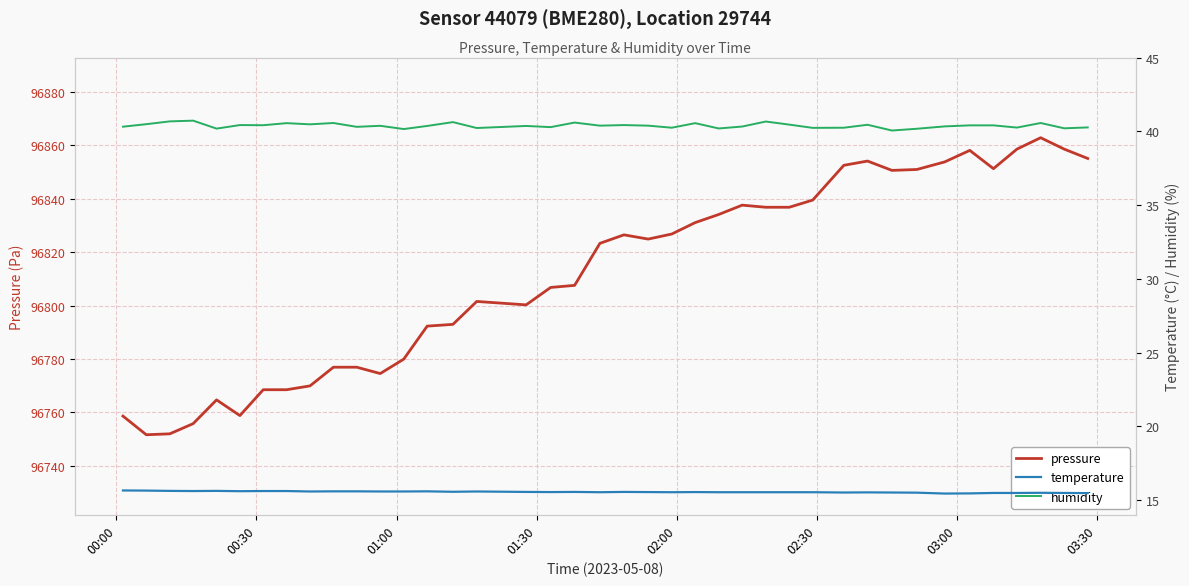

What is the minimum value for pressure?

96751.6